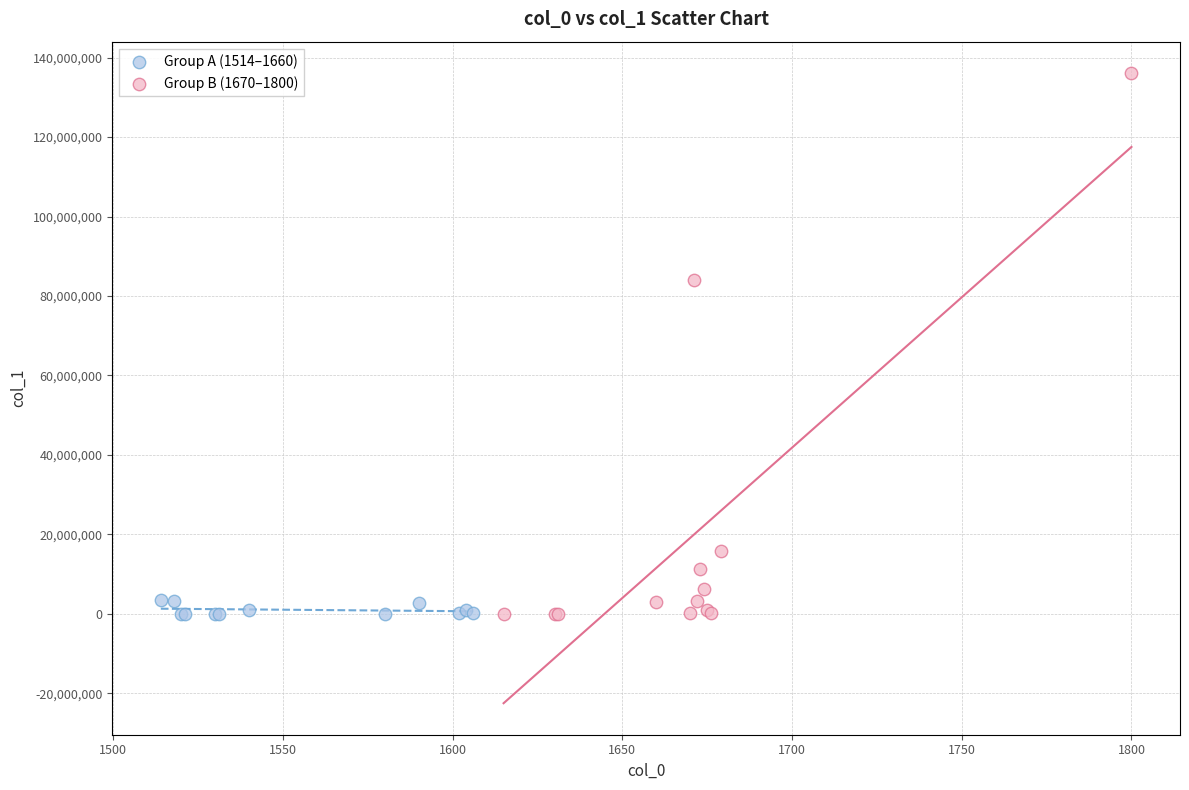

Which series contains the highest Y value?

Group B (1670–1800)